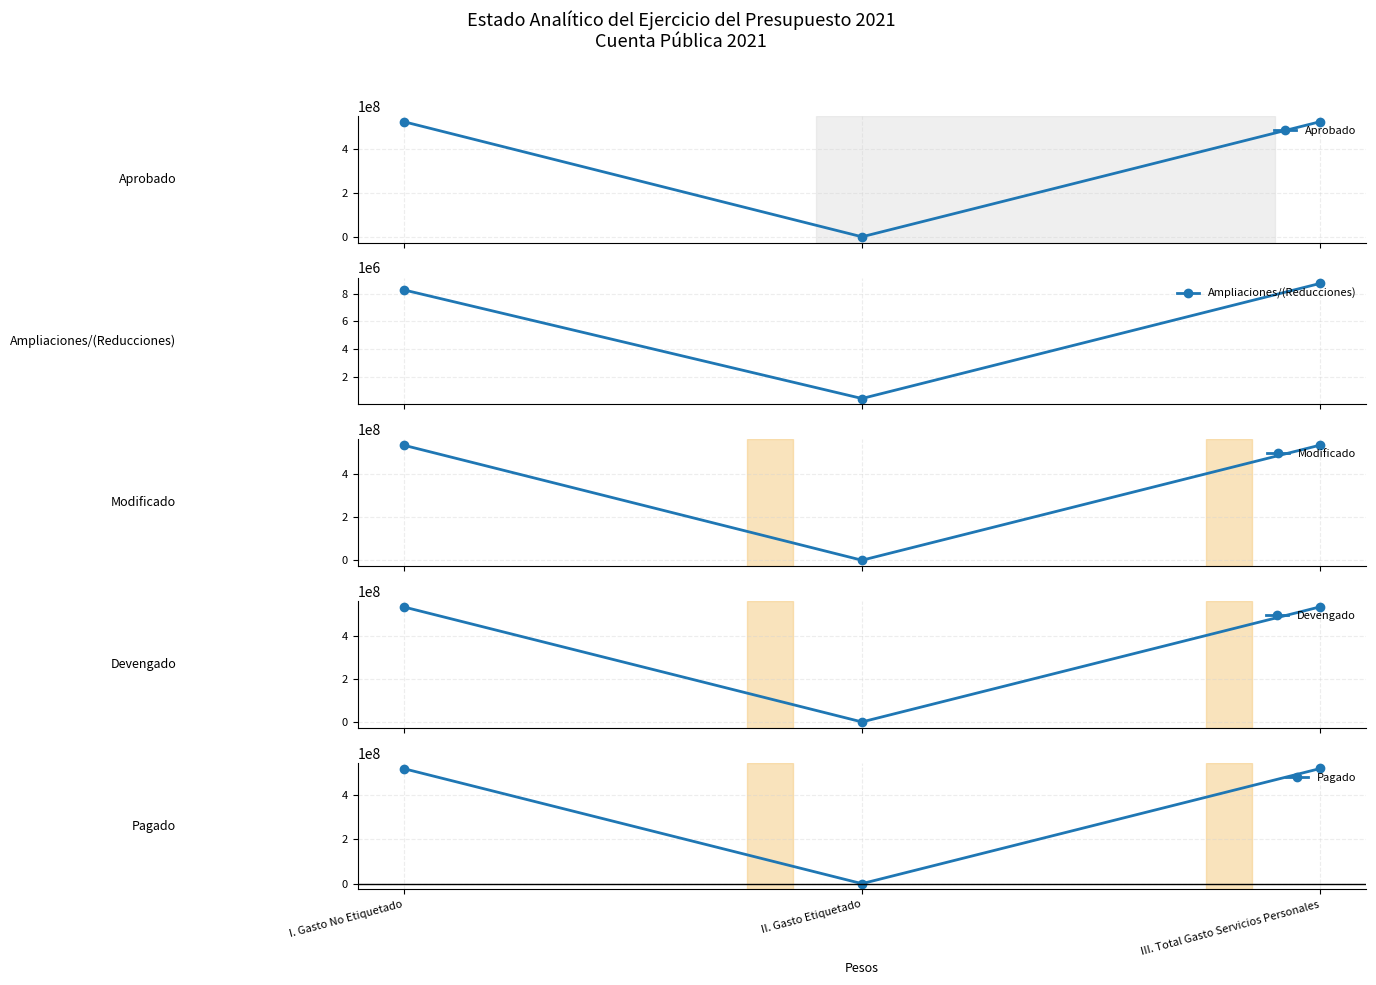

Reading left to right, extract all data points from this chart.

Aprobado: 525972181	0	525972181
Ampliaciones/(Reducciones): 8268016	464976	8732992
Modificado: 534240197	464976	534705173
Devengado: 534240197	464976	534705173
Pagado: 518033505	441909	518475414